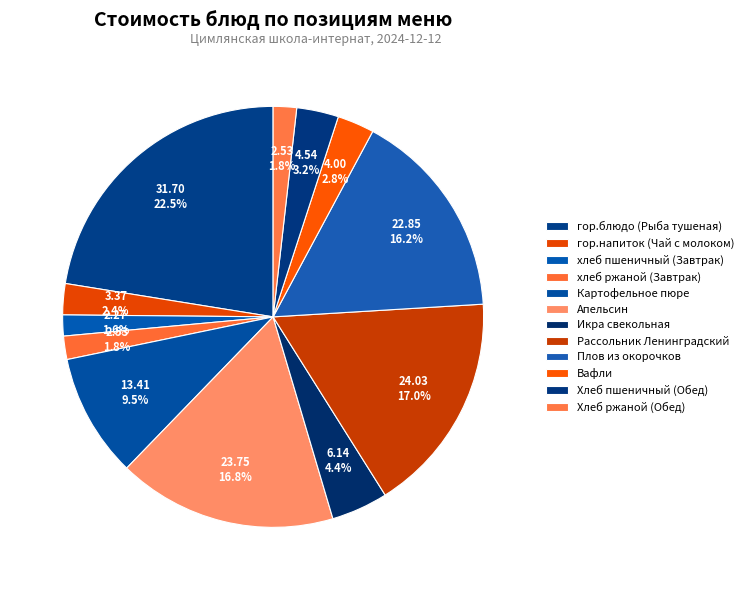

Does any single category account for the majority?

No